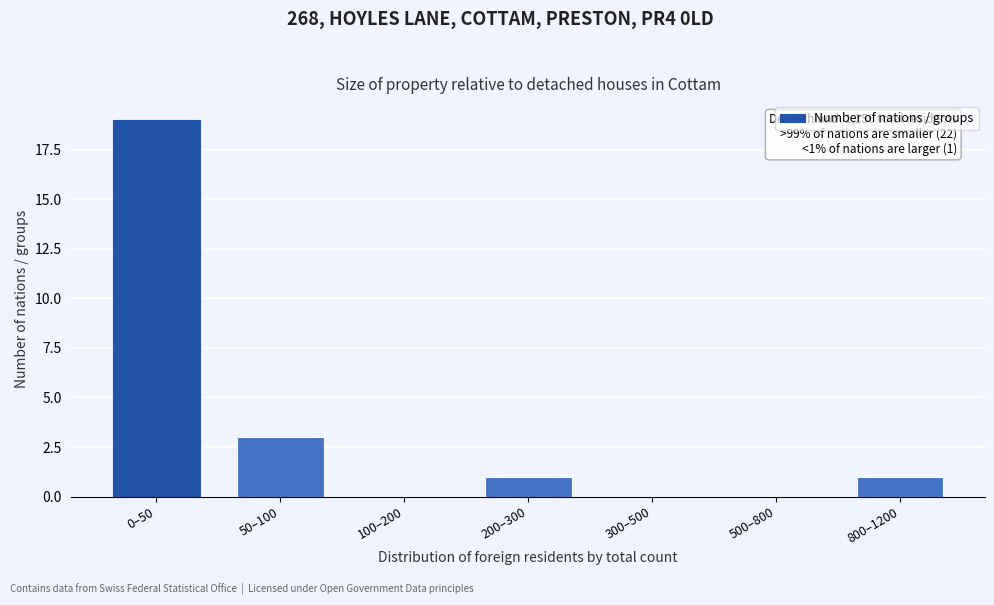

Reading left to right, extract all data points from this chart.

0–50=19	50–100=3	100–200=0	200–300=1	300–500=0	500–800=0	800–1200=1